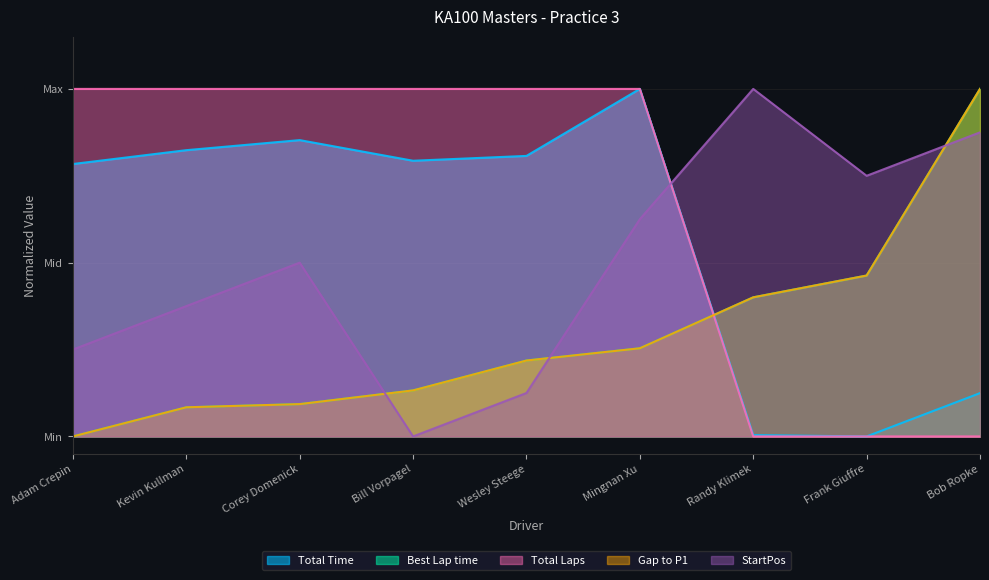

Between Corey Domenick and Randy Klimek, which is larger?

Corey Domenick